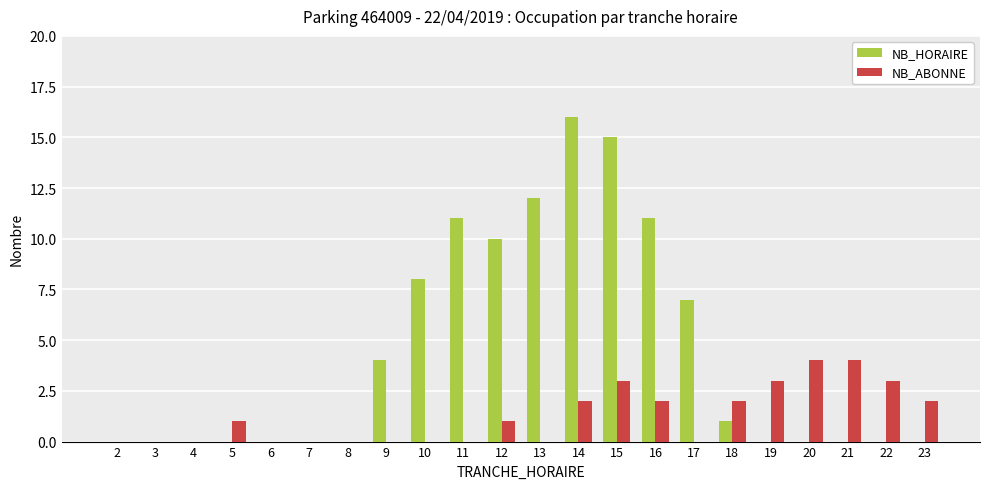

Reading right to left, transcribe all the data shown in this chart.

NB_HORAIRE: 23=0	22=0	21=0	20=0	19=0	18=1	17=7	16=11	15=15	14=16	13=12	12=10	11=11	10=8	9=4	8=0	7=0	6=0	5=0	4=0	3=0	2=0
NB_ABONNE: 23=2	22=3	21=4	20=4	19=3	18=2	17=0	16=2	15=3	14=2	13=0	12=1	11=0	10=0	9=0	8=0	7=0	6=0	5=1	4=0	3=0	2=0